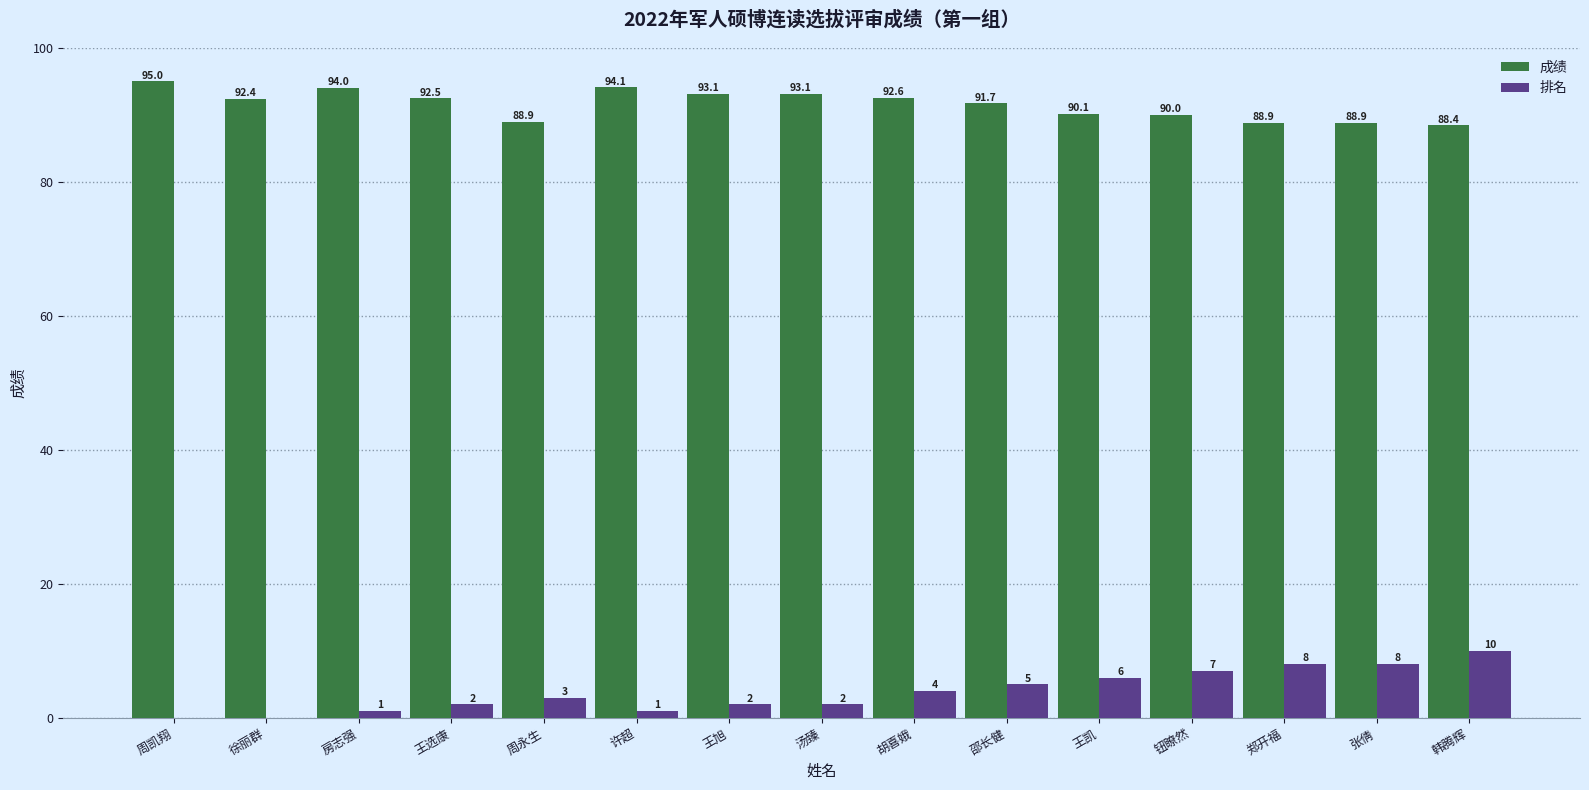

Reading right to left, extract all data points from this chart.

成绩: 韩腾辉=88.4	张倩=88.9	郑开福=88.9	钮瞭然=90.0	王凯=90.1	邵长健=91.7	胡喜娥=92.6	汤臻=93.1	王旭=93.1	许超=94.1	周永生=88.9	王选康=92.5	房志强=94.0	徐丽群=92.4	周凯翔=95.0
排名: 韩腾辉=10.0	张倩=8.0	郑开福=8.0	钮瞭然=7.0	王凯=6.0	邵长健=5.0	胡喜娥=4.0	汤臻=2.0	王旭=2.0	许超=1.0	周永生=3.0	王选康=2.0	房志强=1.0	徐丽群=0.0	周凯翔=0.0